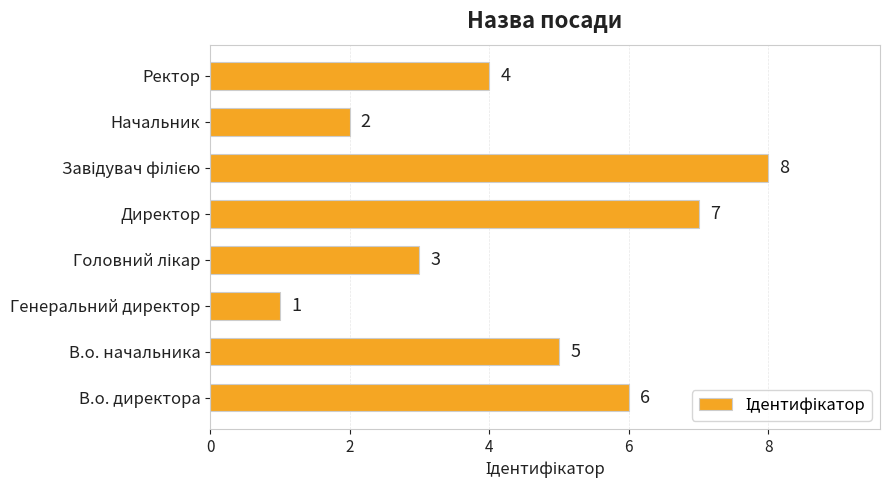

Between Генеральний директор and Ректор, which is larger?

Ректор